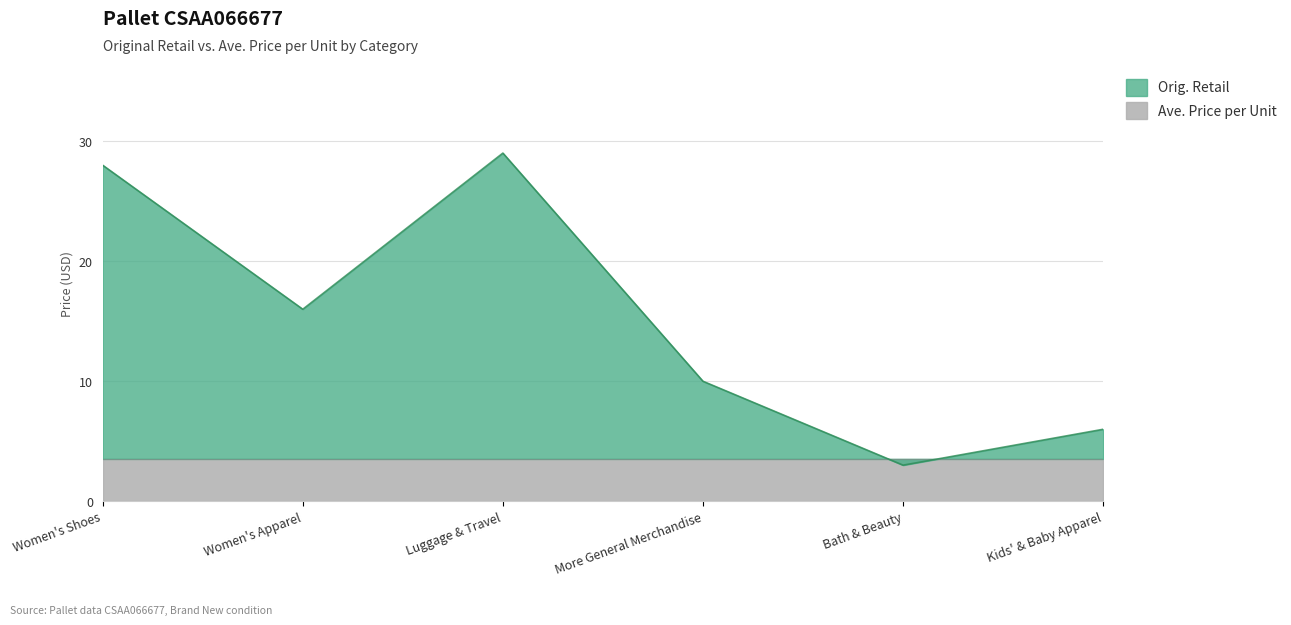

What is the label of the 2nd point from the left?

Women's Apparel